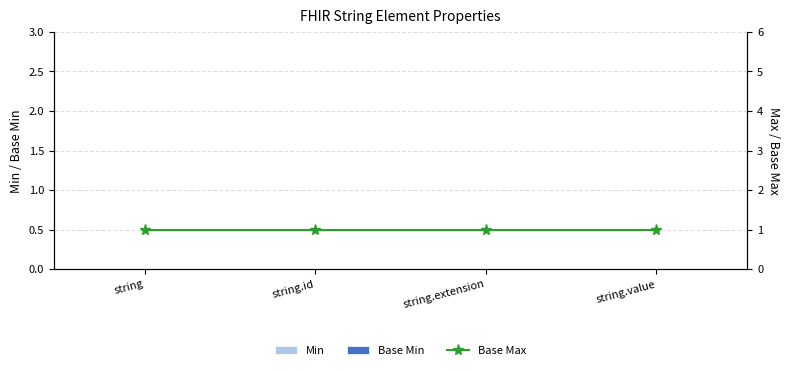

At which category is the sum across all series the highest?

string